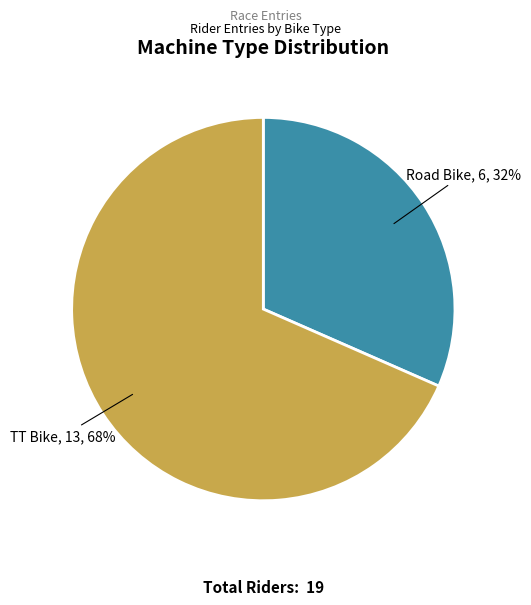

Does any single category account for the majority?

Yes